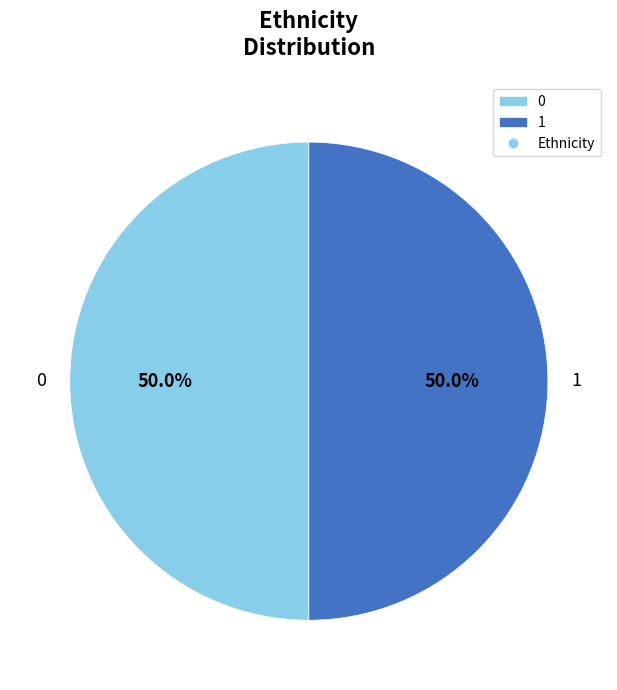

To the nearest percent, what is the difference between the largest and smallest slice percentages?

0%